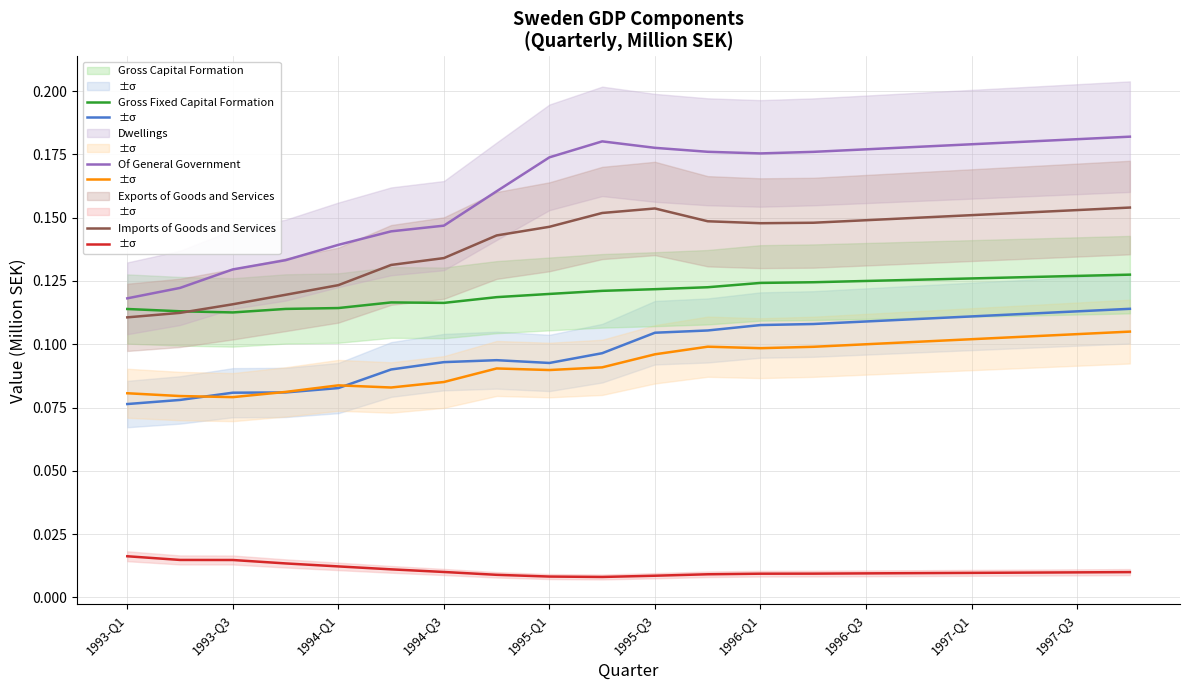

At which category is the sum across all series the highest?

19